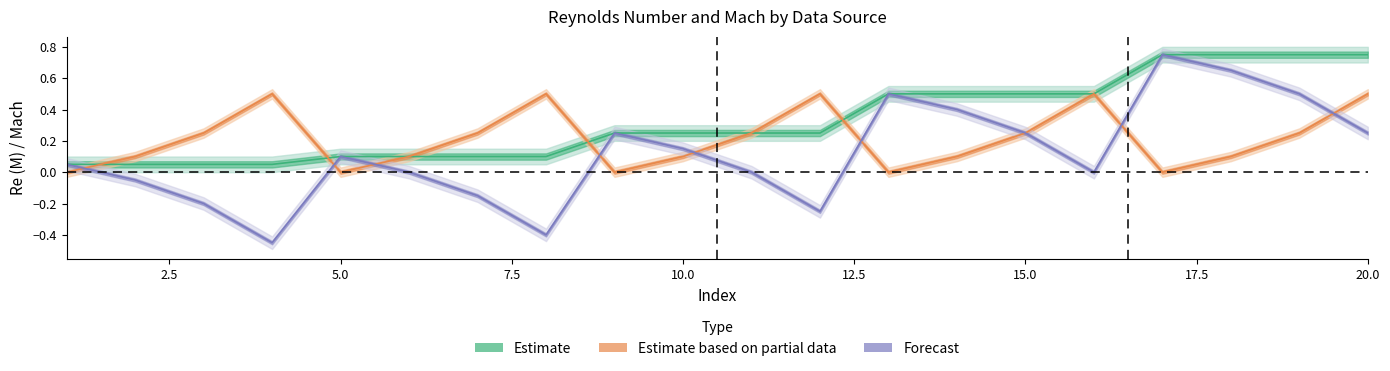

What is the spread (max minus min) of values at 9?

0.2